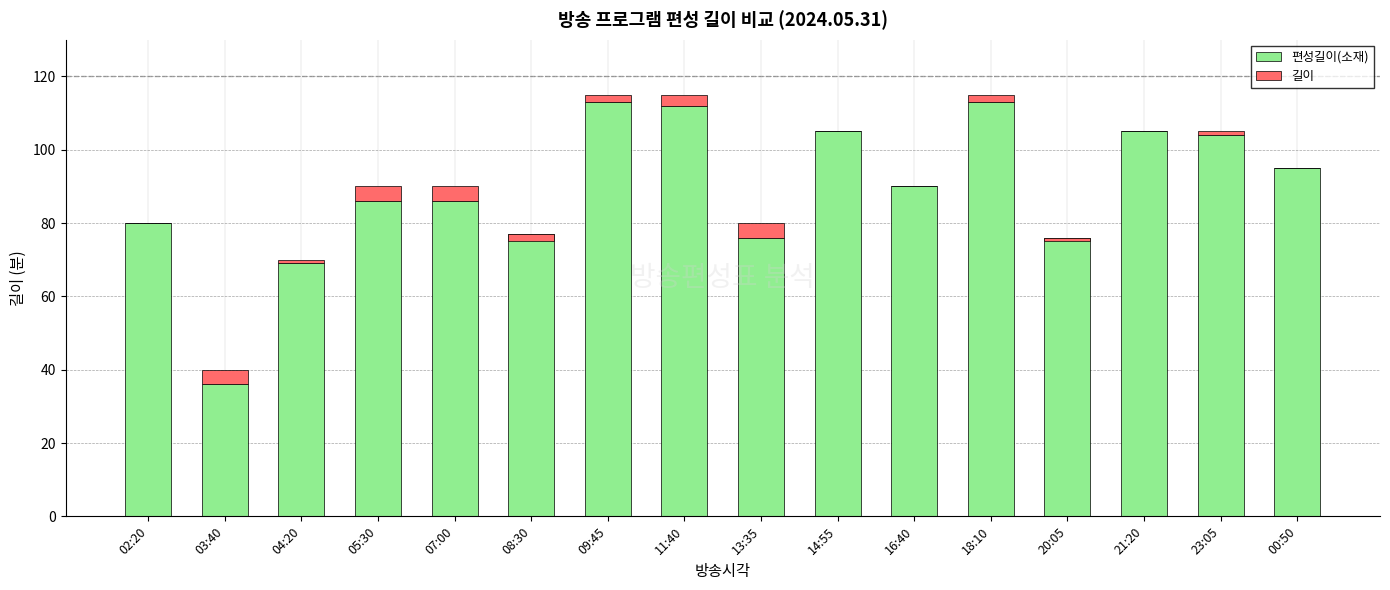

What is the label of the 13th bar from the left?

20:05